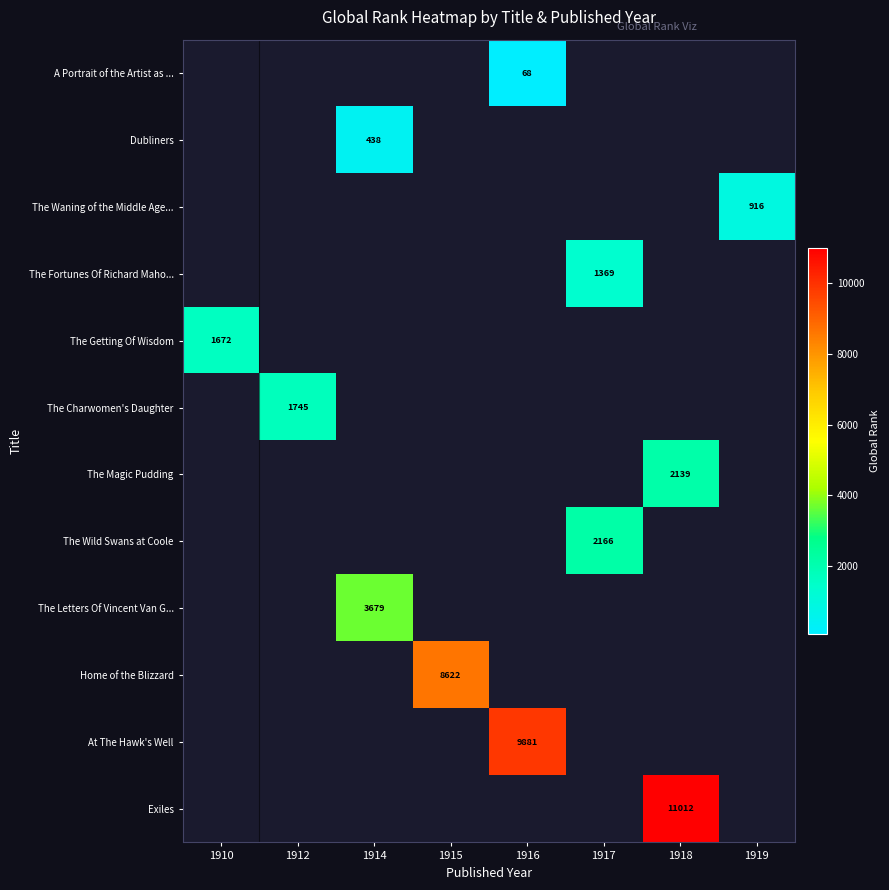

True or false: At The Hawk's Well has a value of 2982 at 1916.

False